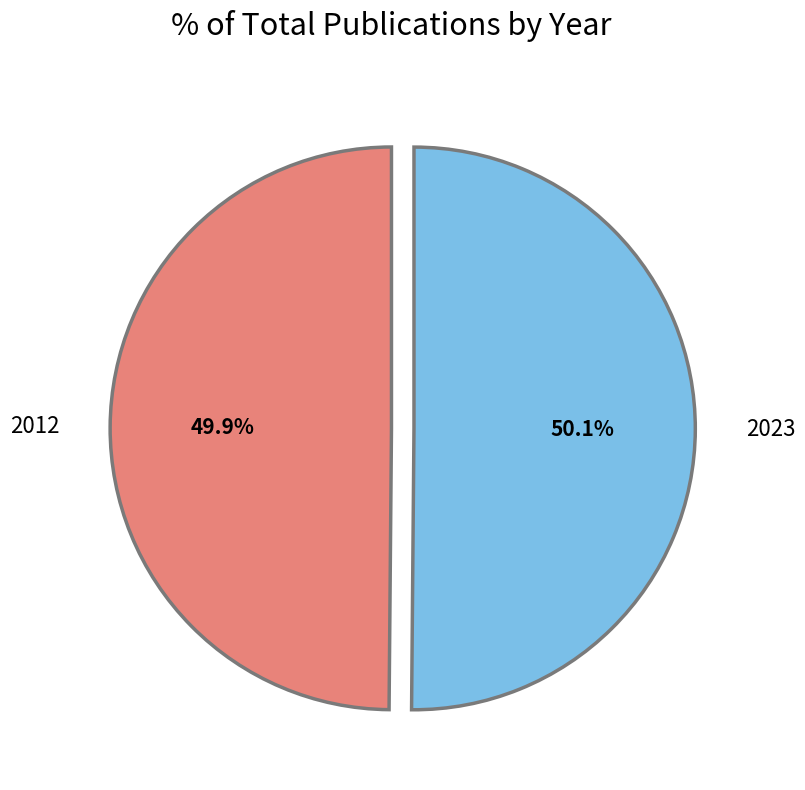

Is there any slice that represents more than half of the pie?

Yes